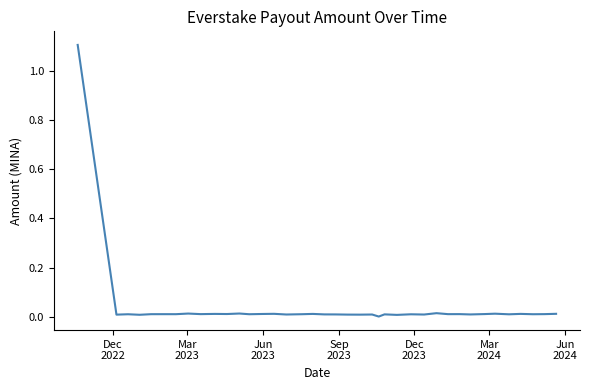

What is the maximum value shown in the chart?

1.1